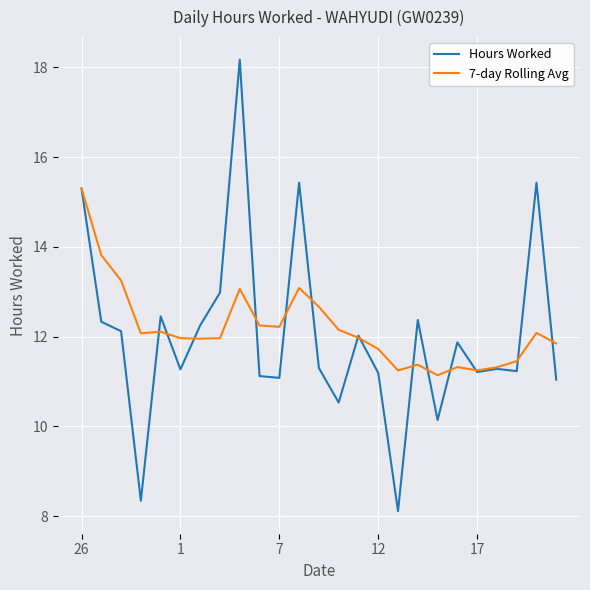

True or false: 7-day Rolling Avg and Hours Worked cross at least once.

True